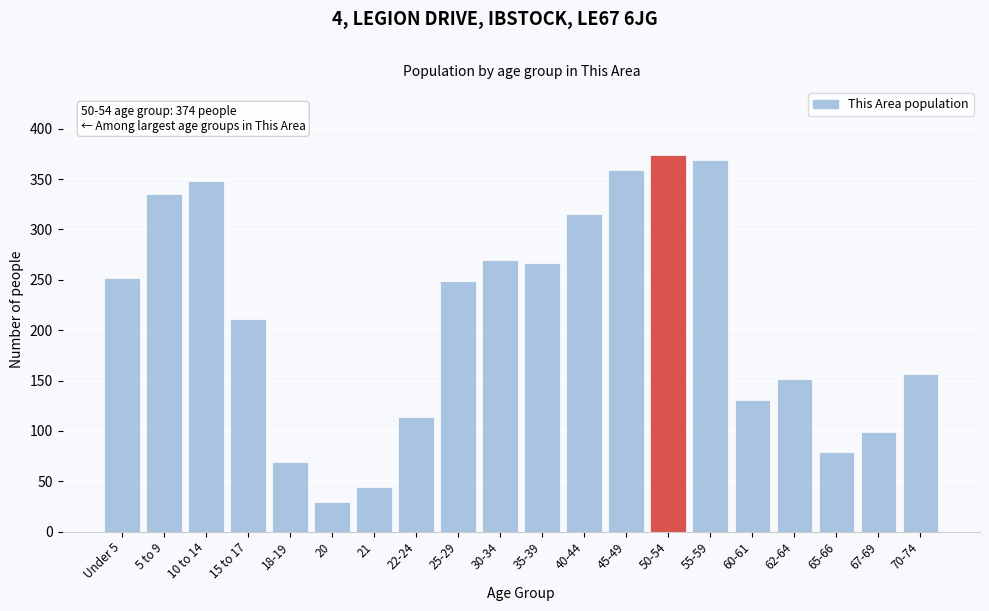

Reading left to right, what are all the values shown in this chart?

Under 5=252	5 to 9=335	10 to 14=348	15 to 17=211	18-19=69	20=29	21=44	22-24=114	25-29=249	30-34=270	35-39=267	40-44=315	45-49=359	50-54=374	55-59=369	60-61=131	62-64=152	65-66=79	67-69=99	70-74=157